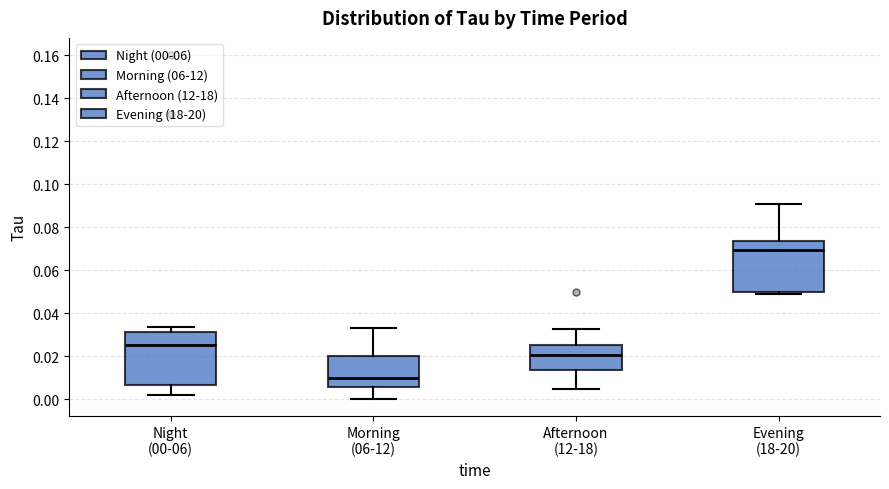

Reading left to right, read every box against the y-axis: the position of its median line, the range the box covers, and the ends of its whiskers. The values are not printed on the chart, so give them approximately, as read against the axis.

Night (00-06): median 0.026, box 0.006 to 0.032, whiskers 0.002 to 0.034
Morning (06-12): median 0.010, box 0.006 to 0.020, whiskers 0.000 to 0.034
Afternoon (12-18): median 0.020, box 0.014 to 0.026, whiskers 0.004 to 0.032
Evening (18-20): median 0.070, box 0.050 to 0.074, whiskers 0.048 to 0.090